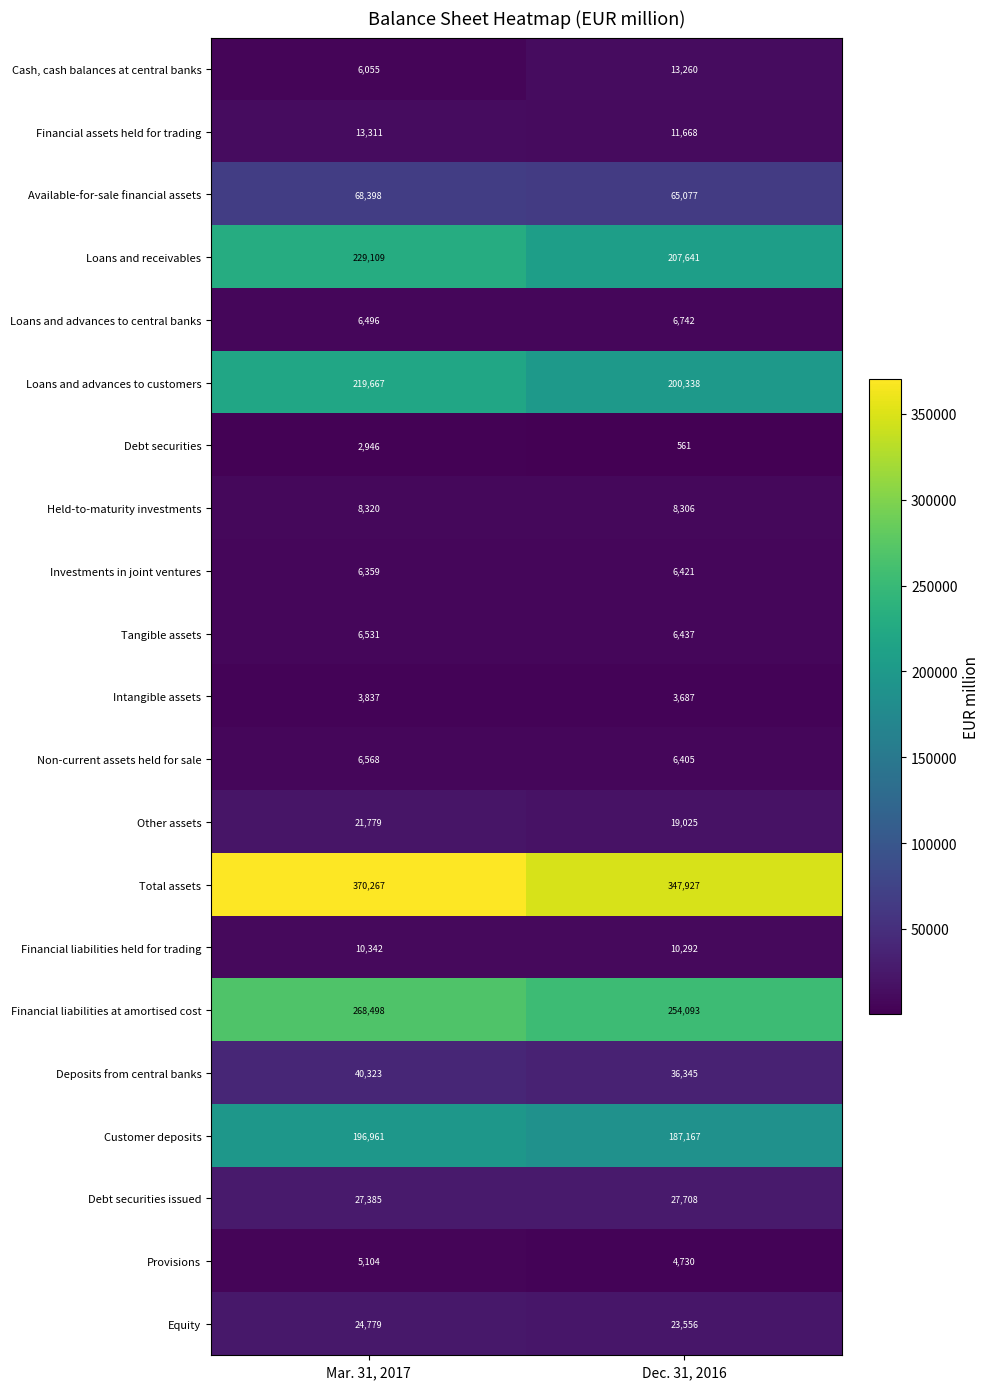

List the series in order of their peak value, highest first.

Total assets, Financial liabilities at amortised cost, Loans and receivables, Loans and advances to customers, Customer deposits, Available-for-sale financial assets, Deposits from central banks, Debt securities issued, Equity, Other assets, Financial assets held for trading, Cash, cash balances at central banks, Financial liabilities held for trading, Held-to-maturity investments, Loans and advances to central banks, Non-current assets held for sale, Tangible assets, Investments in joint ventures, Provisions, Intangible assets, Debt securities